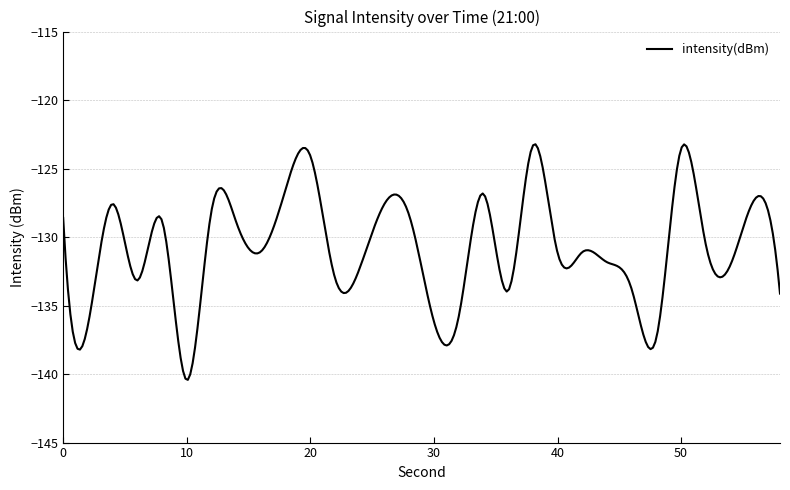

What is the greatest value displayed?

-123.2